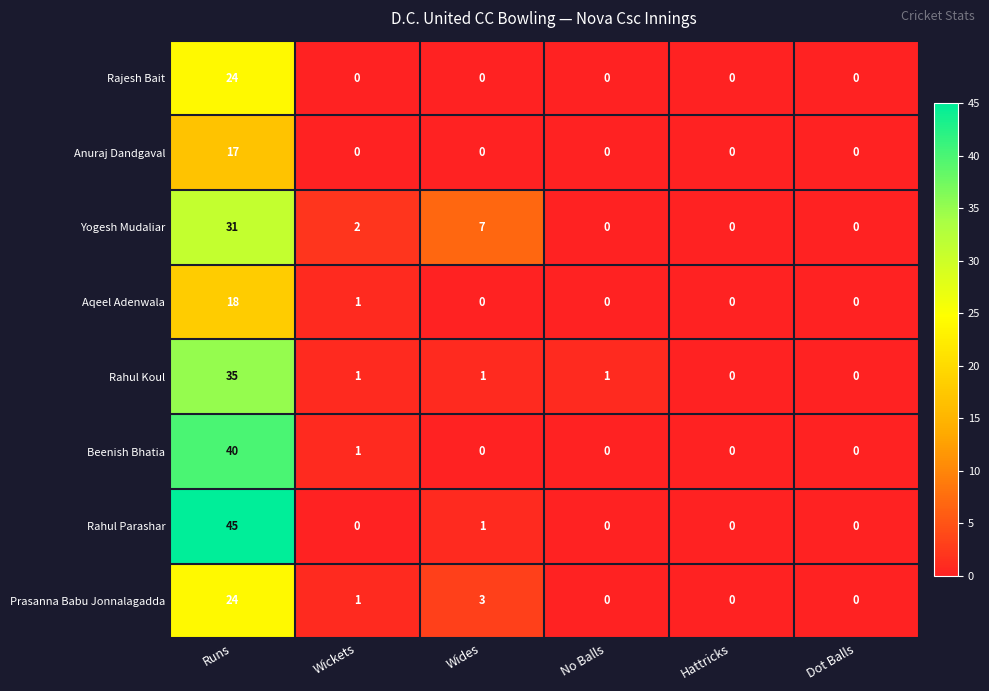

True or false: Yogesh Mudaliar has a value of 9 at Runs.

False